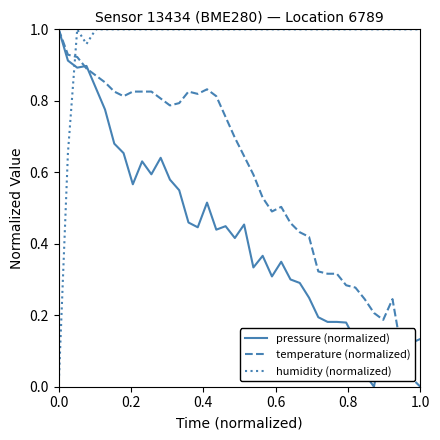

Which series has the largest total across all categories?

humidity (normalized)